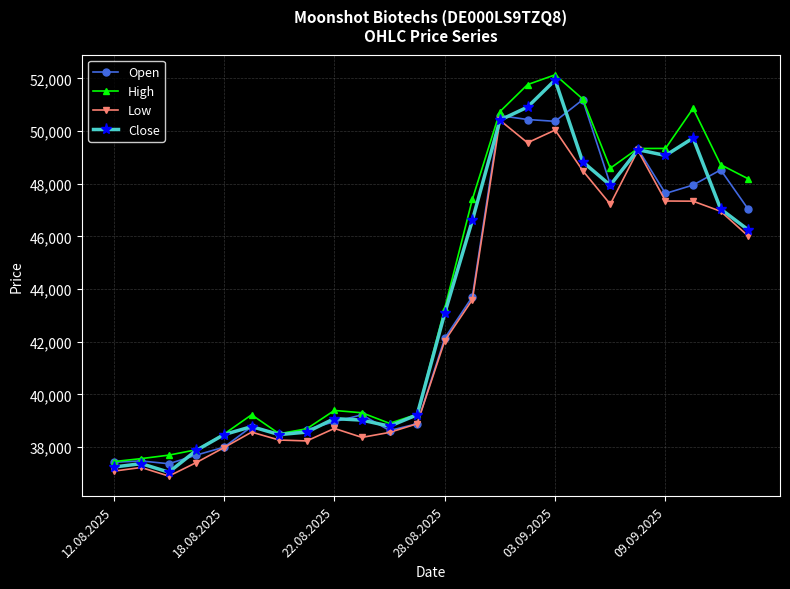

True or false: Low has more than 2 points higher than both neighbors.

True